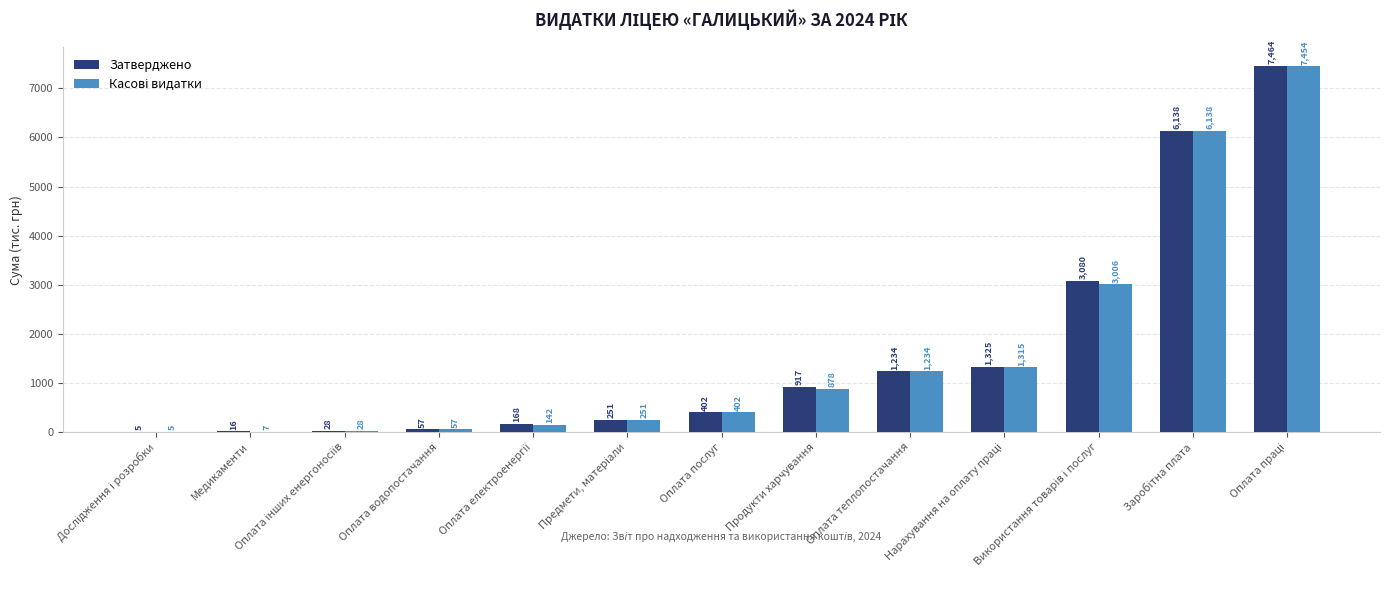

What is the maximum value shown in the chart?

7463.6